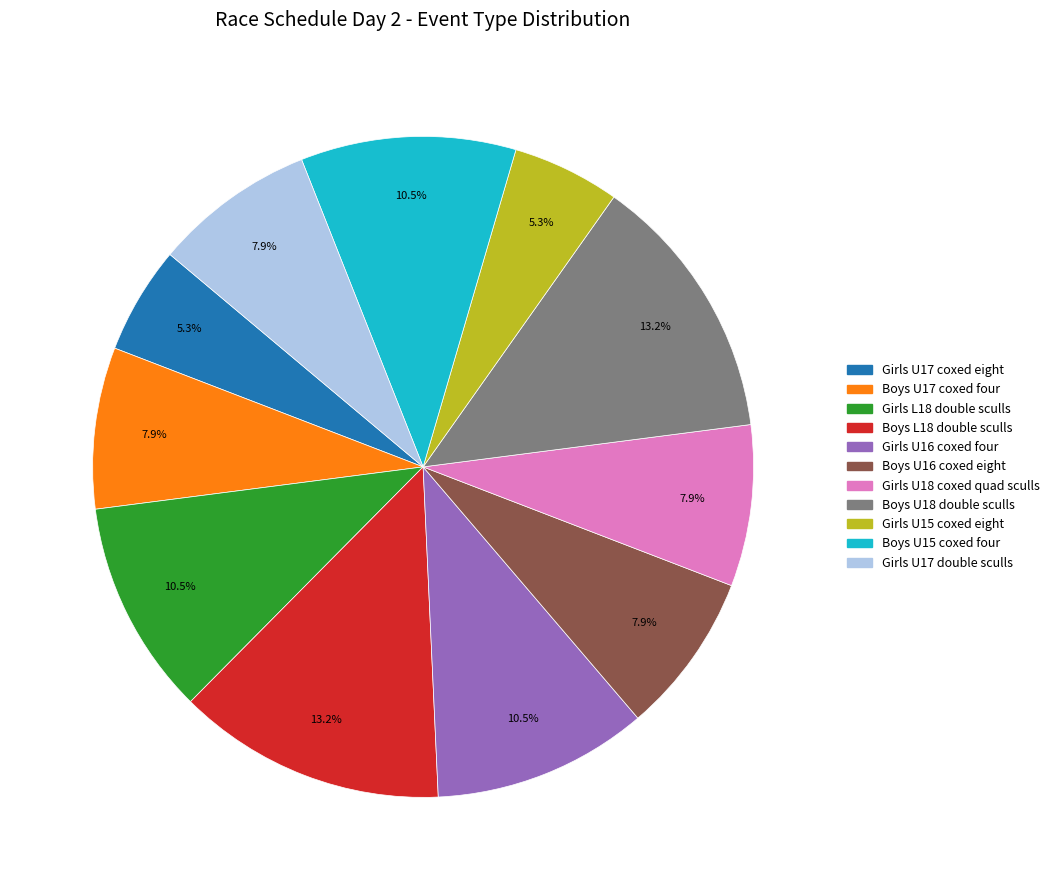

Does Girls U17 double sculls represent more than half of the total?

No